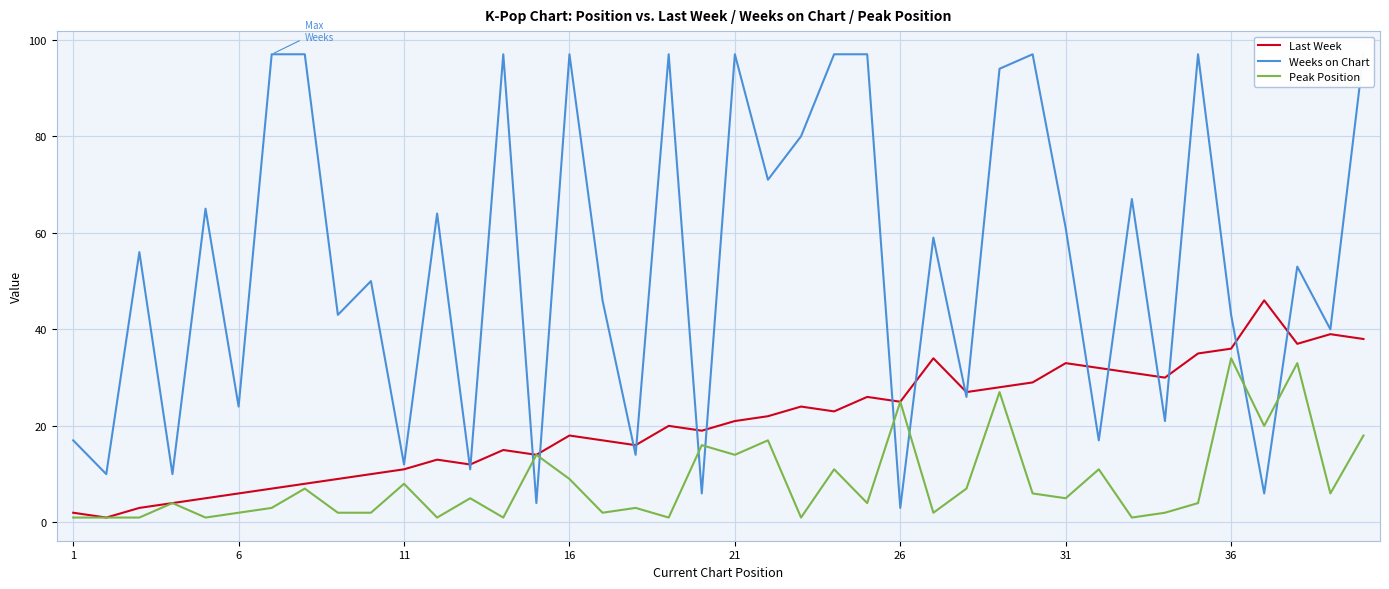

What are all the series names shown in the legend?

Last Week, Weeks on Chart, Peak Position